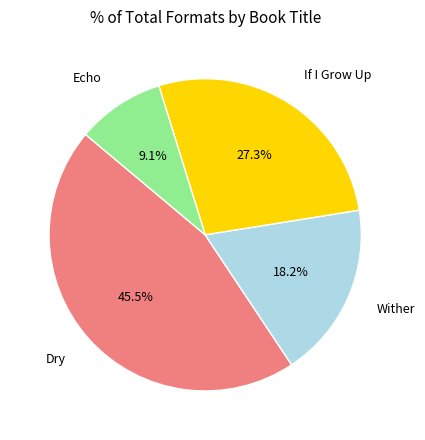

To the nearest percent, what percentage of the pie is Wither?

18%